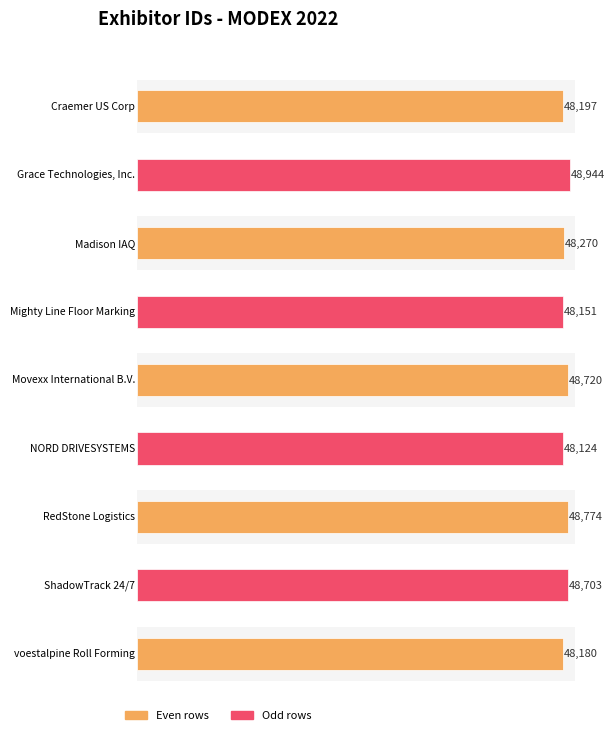

Rank the categories by value from lowest to highest.

NORD DRIVESYSTEMS, Mighty Line Floor Marking, voestalpine Roll Forming, Craemer US Corp, Madison IAQ, ShadowTrack 24/7, Movexx International B.V., RedStone Logistics, Grace Technologies, Inc.